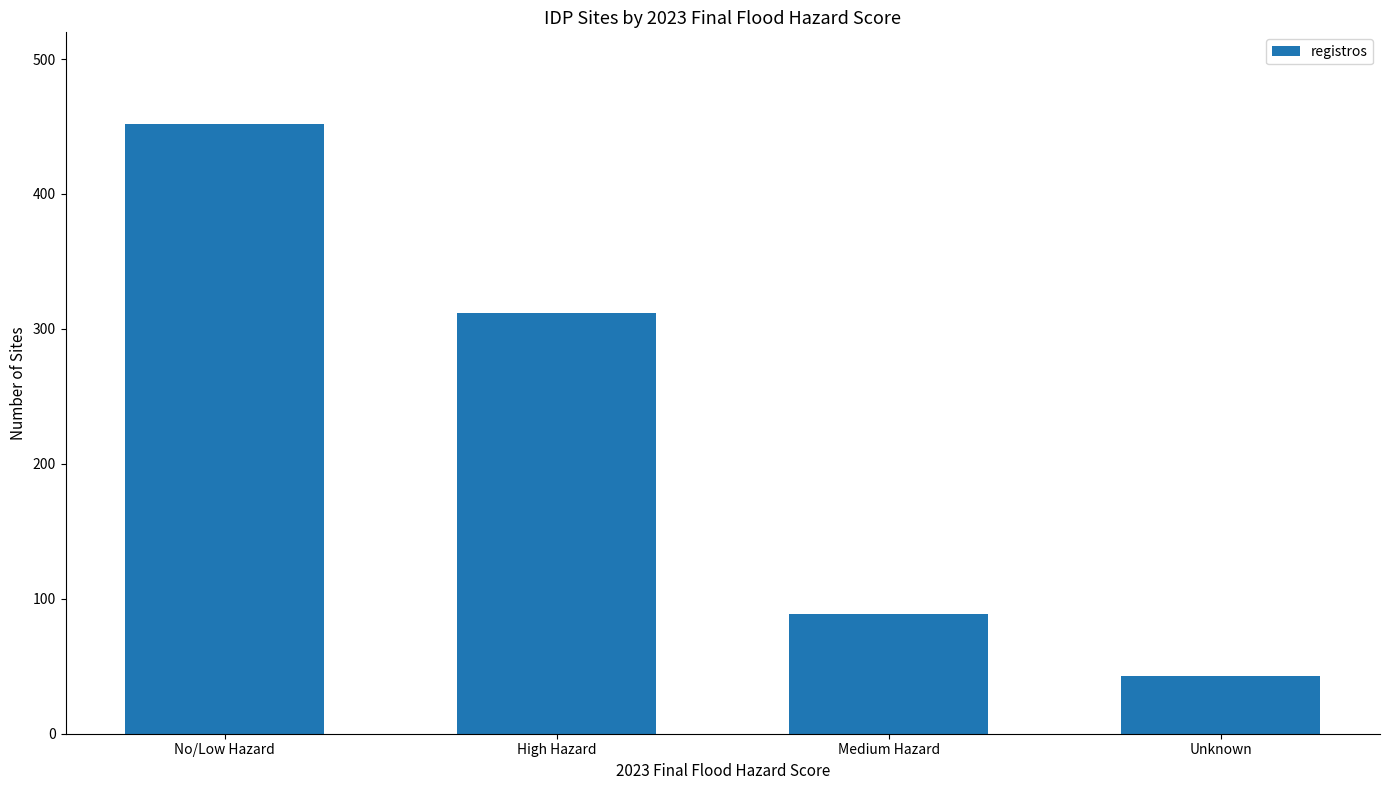

The chart shows a value of 452 at No/Low Hazard. True or false?

True